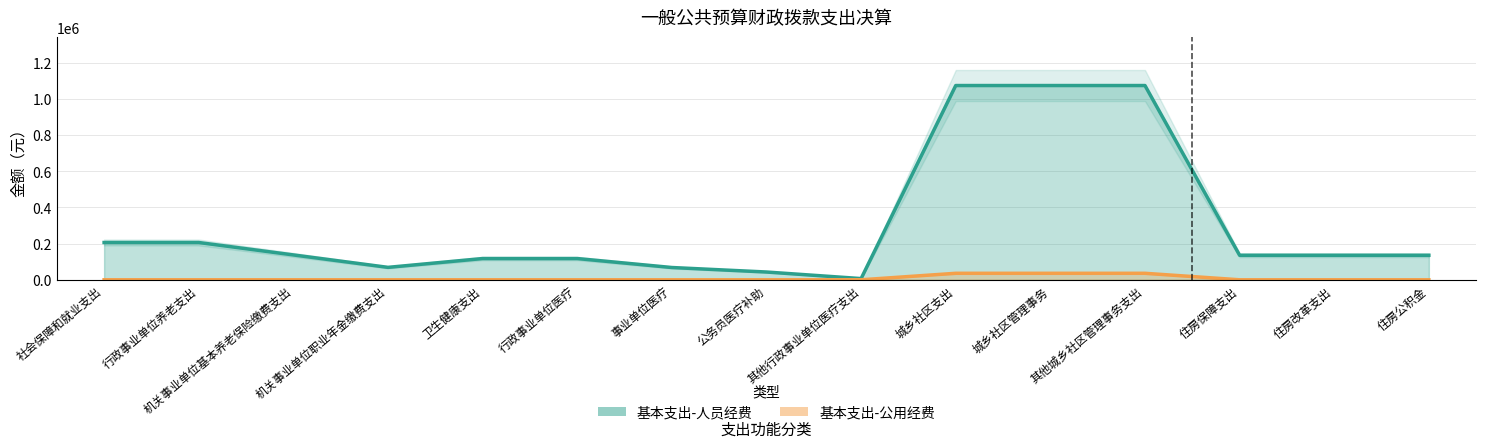

What position from the right is 城乡社区支出?

6